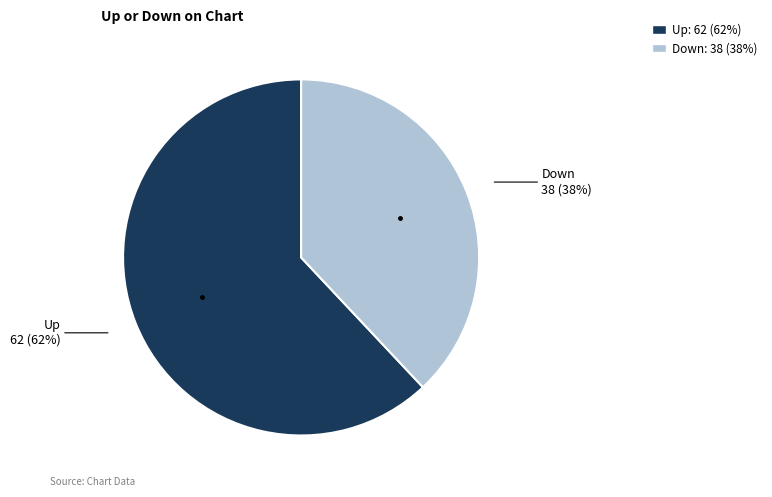

Does any single category account for the majority?

Yes